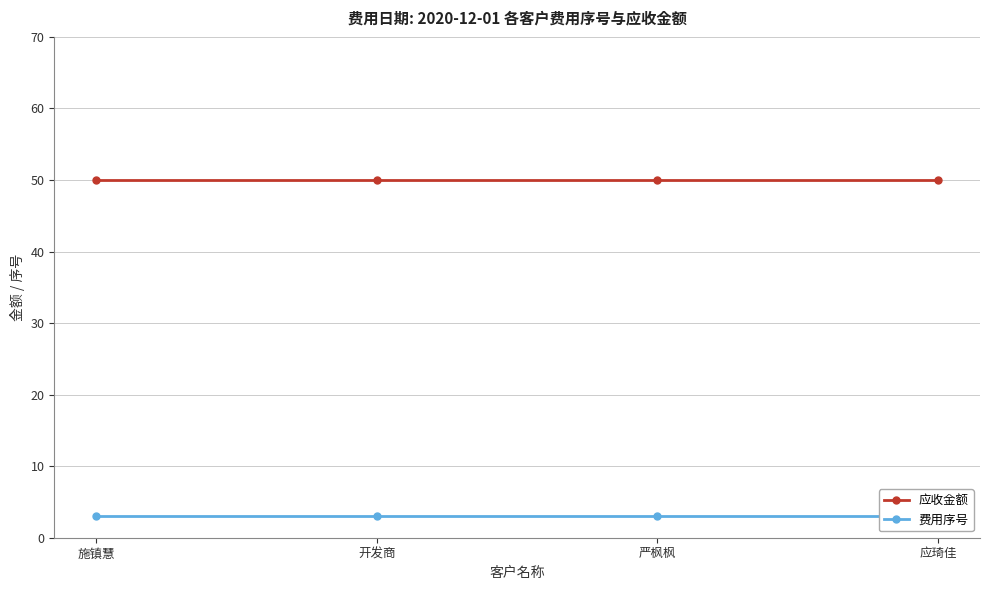

Is the value of 应收金额 at 开发商 greater than the value of 费用序号 at 施镇慧?

Yes